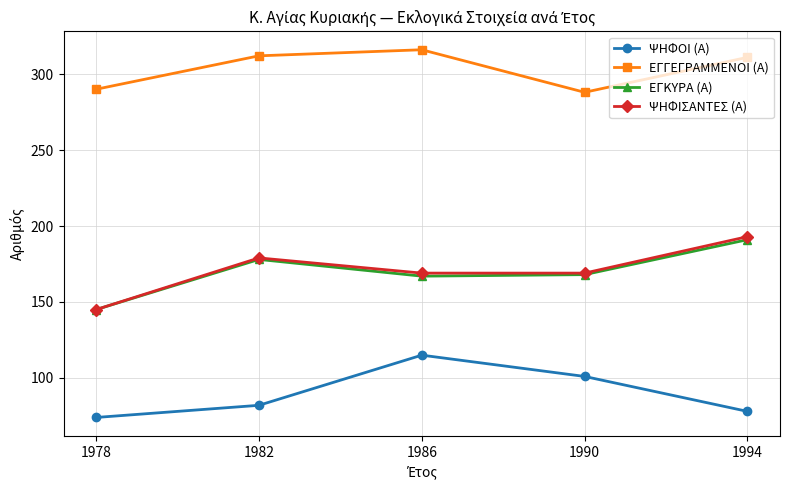

Is it true that ΕΓΓΕΓΡΑΜΜΕΝΟΙ (Α) equals 468 at 1982?

False